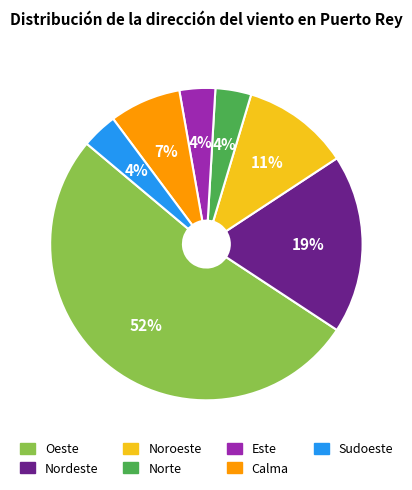

Which slice represents more than half of the pie?

Oeste